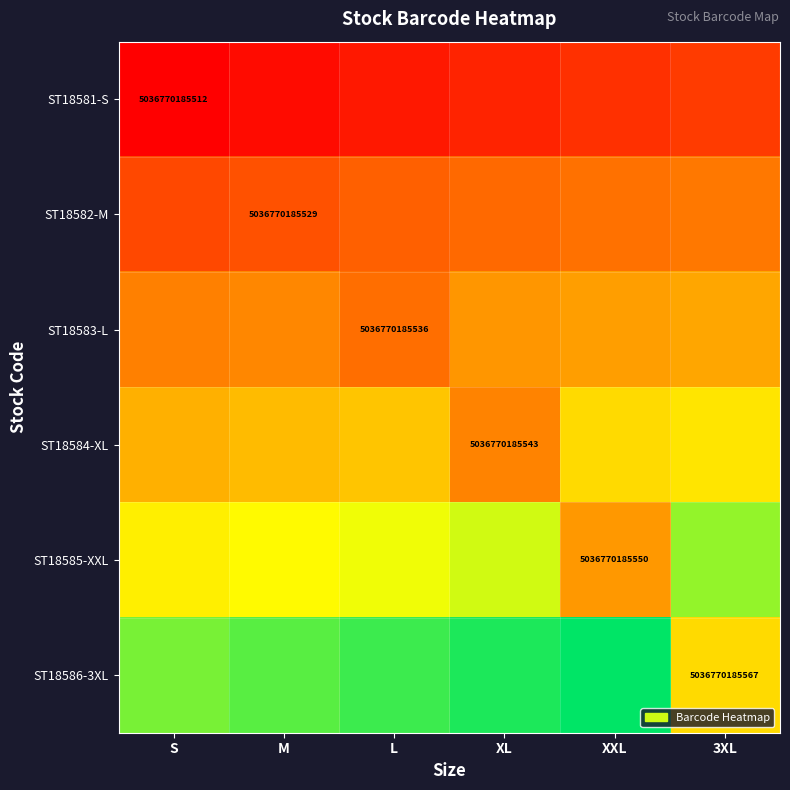

Is the value of ST18585-XXL at XXL greater than the value of ST18582-M at M?

Yes